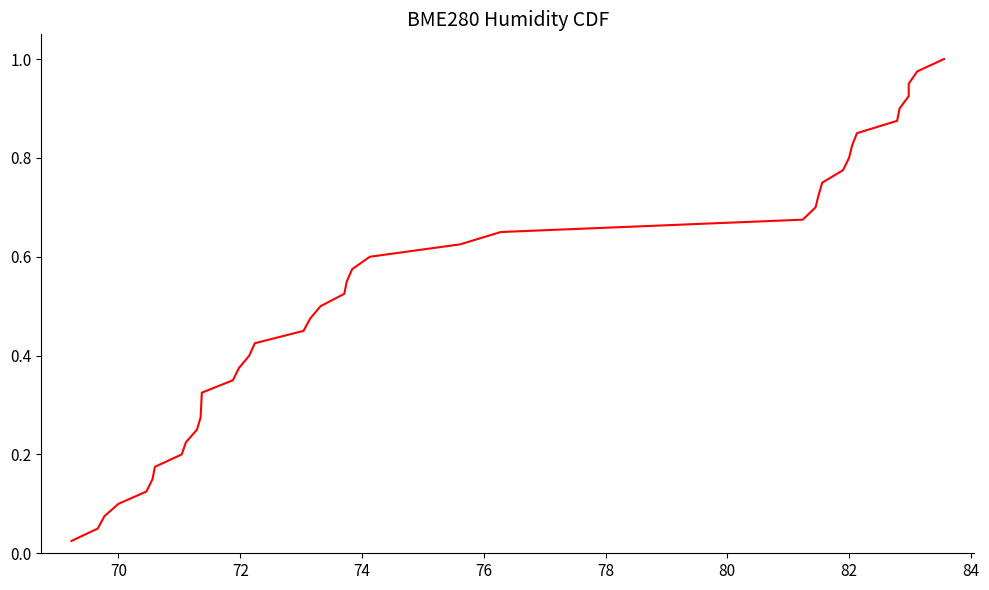

Does the chart have visible grid lines?

No